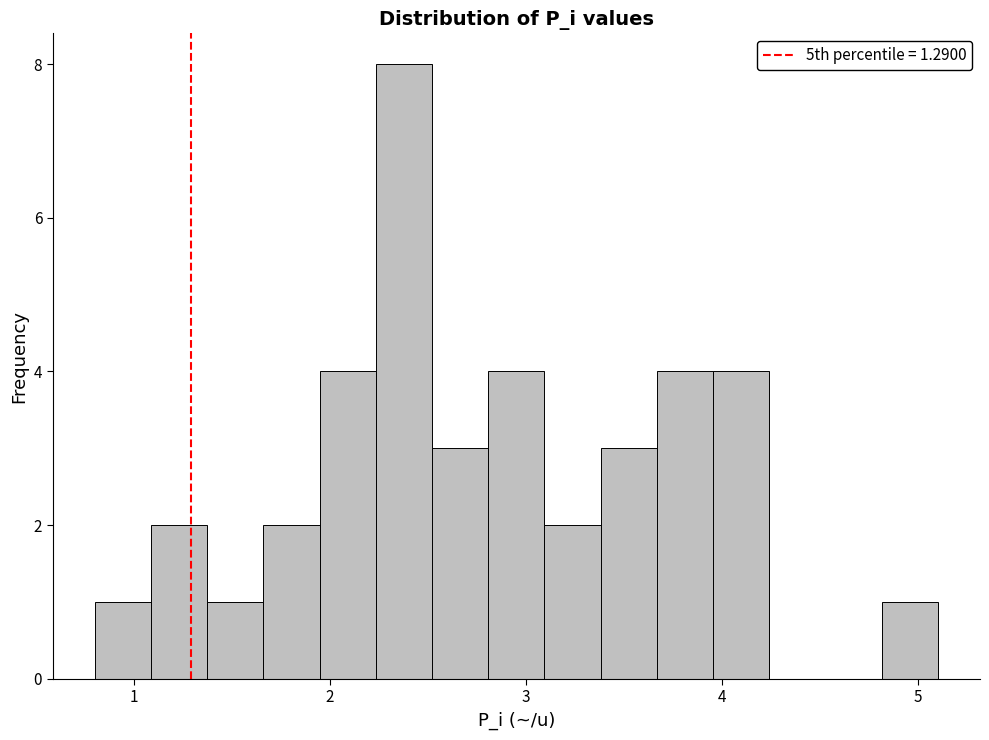

Around what value on the x-axis is the tallest bar? Give the approximate position of its centre, as read against the axis.

2.4